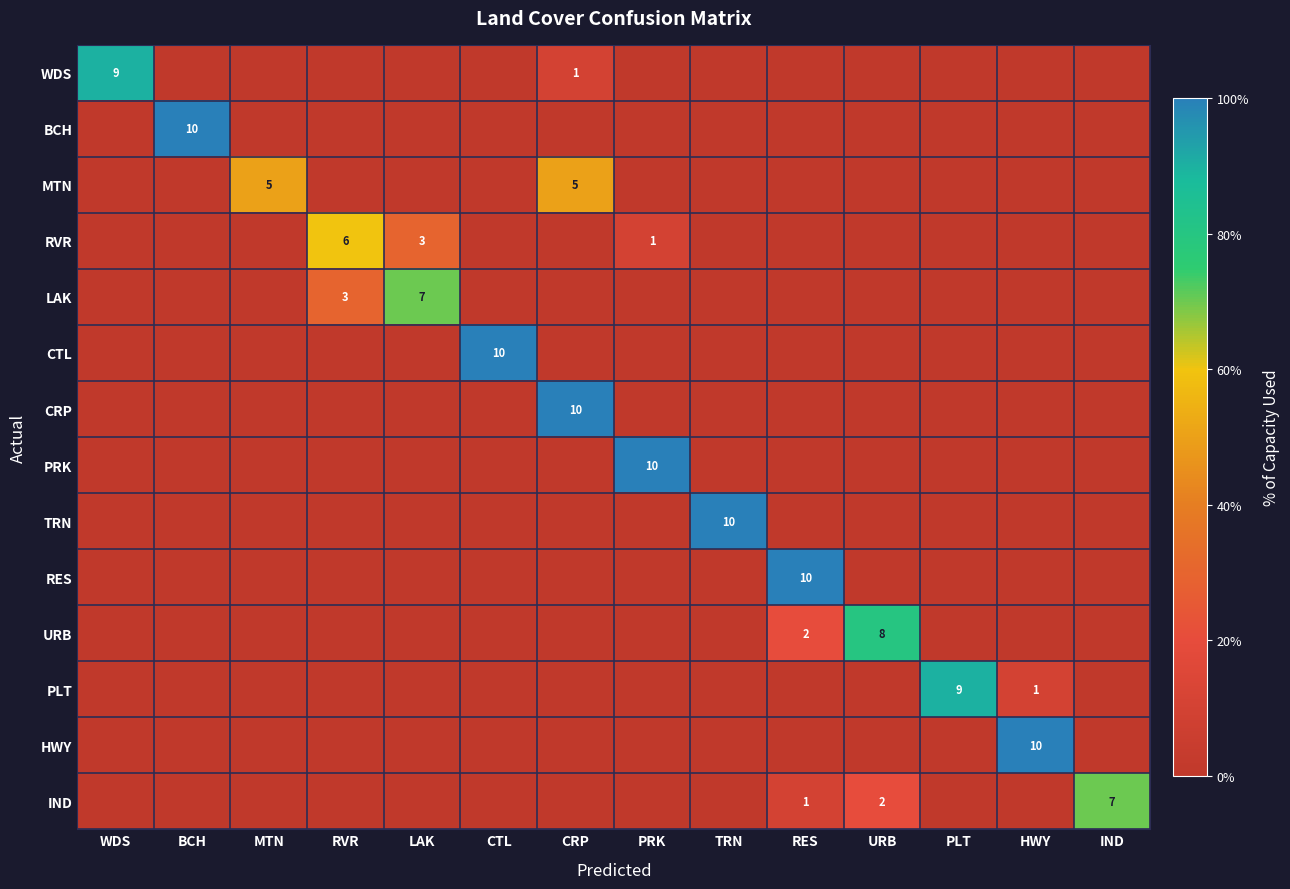

At how many categories does at least one series exceed 26?

14